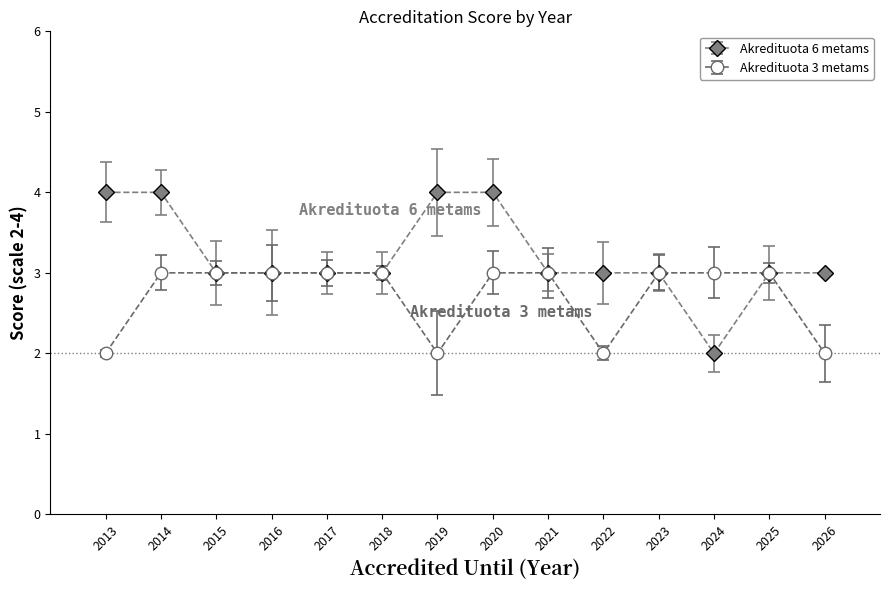

Rank the series by their average value, from lowest to highest.

Akredituota 3 metams, Akredituota 6 metams